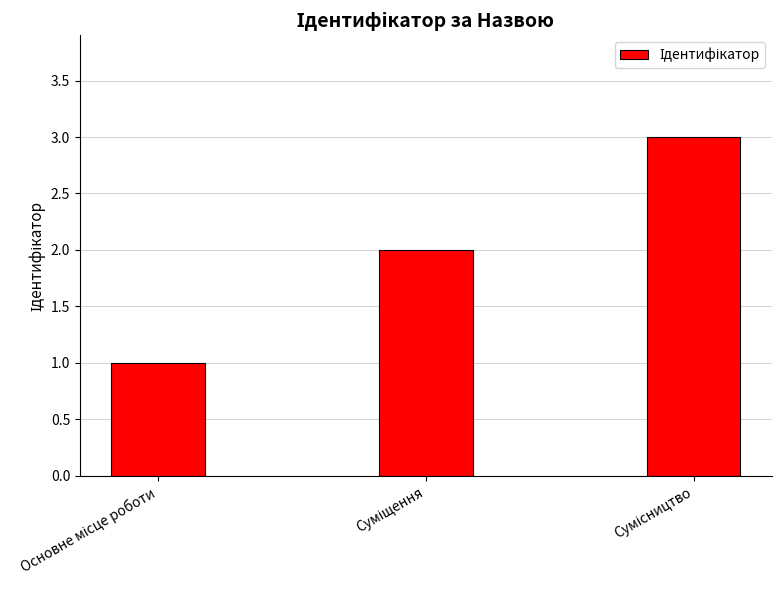

What is the sum of all values?

6